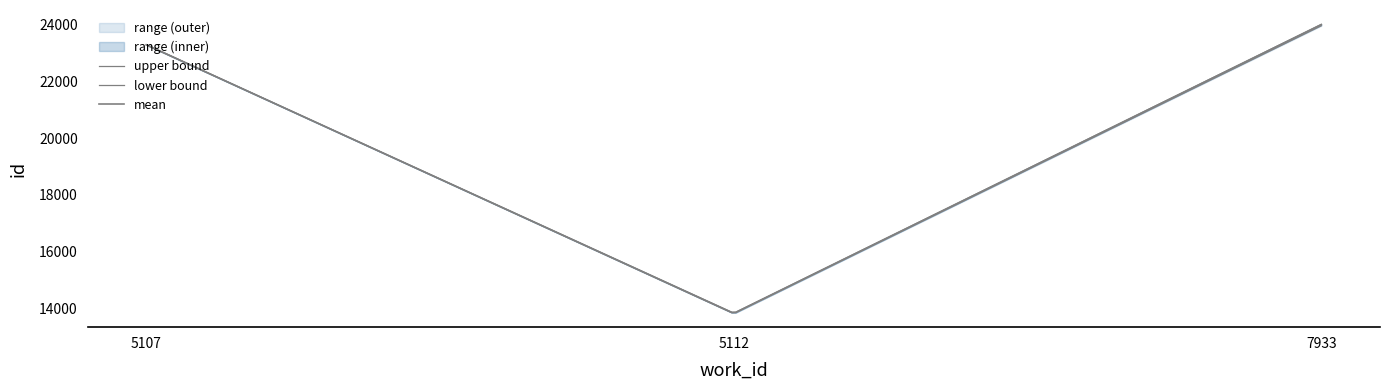

Is the value of upper at 5107 greater than the value of lower at 7933?

No